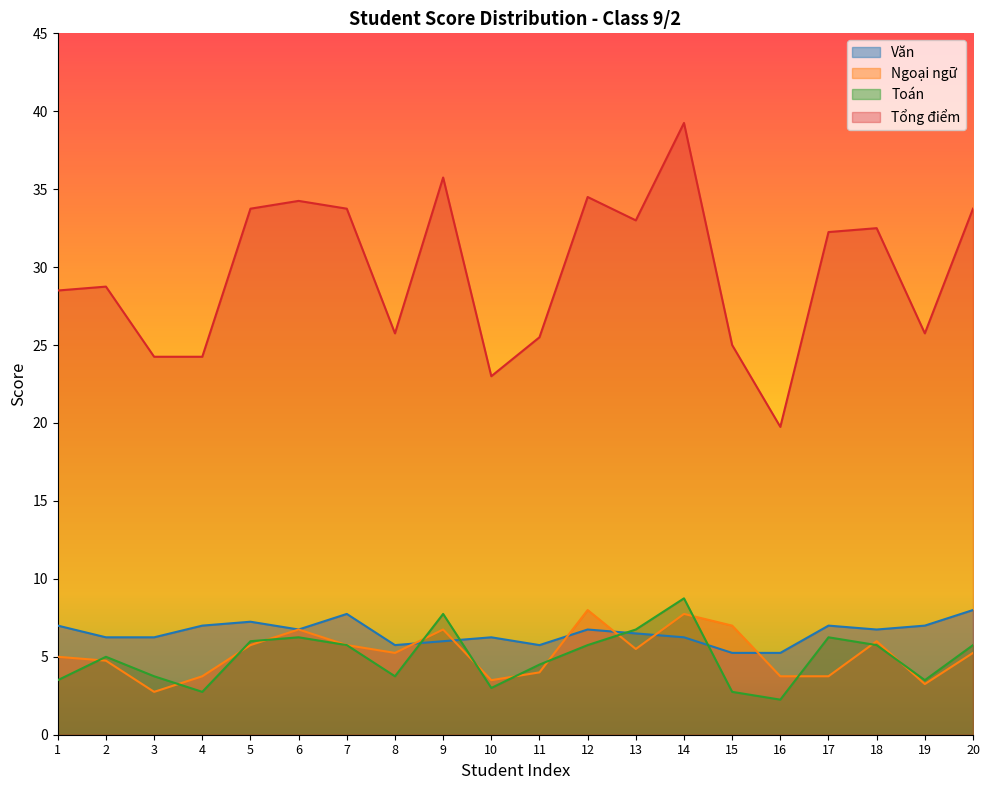

Reading left to right, what are all the values shown in this chart?

Văn: 7.0	6.2	6.2	7.0	7.2	6.8	7.8	5.8	6.0	6.2	5.8	6.8	6.5	6.2	5.2	5.2	7.0	6.8	7.0	8.0
Toán: 3.5	5.0	3.8	2.8	6.0	6.2	5.8	3.8	7.8	3.0	4.5	5.8	6.8	8.8	2.8	2.2	6.2	5.8	3.5	5.8
Ngoại ngữ: 5.0	4.8	2.8	3.8	5.8	6.8	5.8	5.2	6.8	3.5	4.0	8.0	5.5	7.8	7.0	3.8	3.8	6.0	3.2	5.2
Tổng điểm: 28.5	28.8	24.2	24.2	33.8	34.2	33.8	25.8	35.8	23.0	25.5	34.5	33.0	39.2	25.0	19.8	32.2	32.5	25.8	33.8